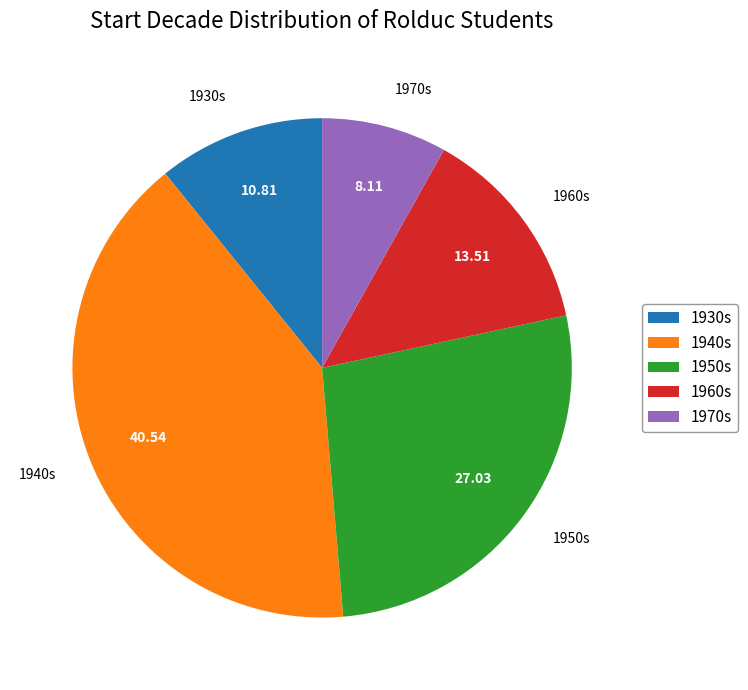

What is the largest slice in the pie chart?

1940s